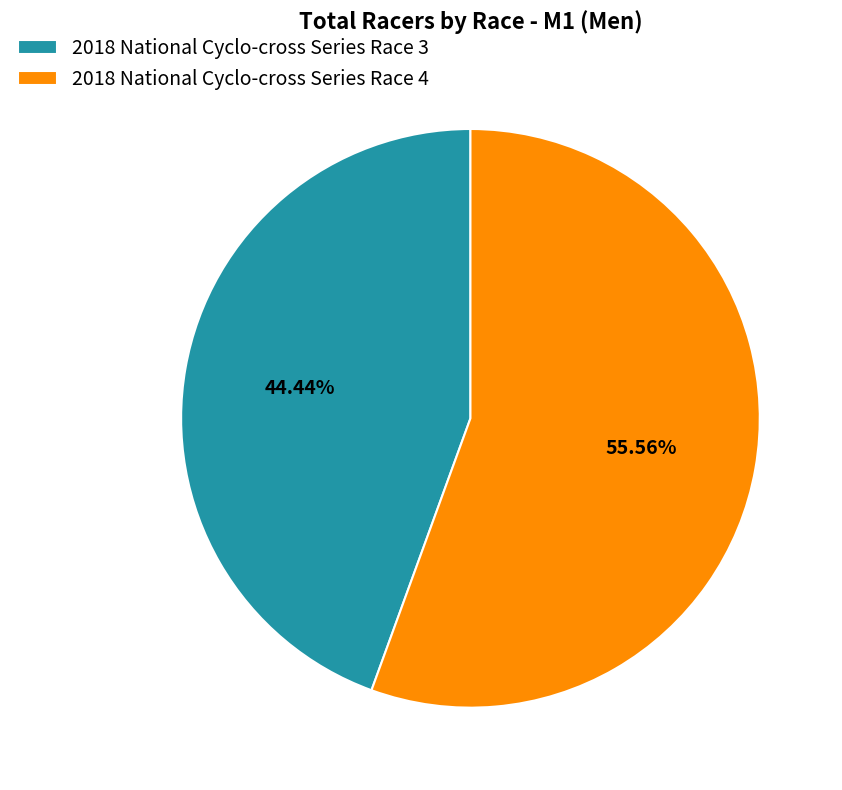

To the nearest percent, what portion does 2018 National Cyclo-cross Series Race 3 represent?

44%